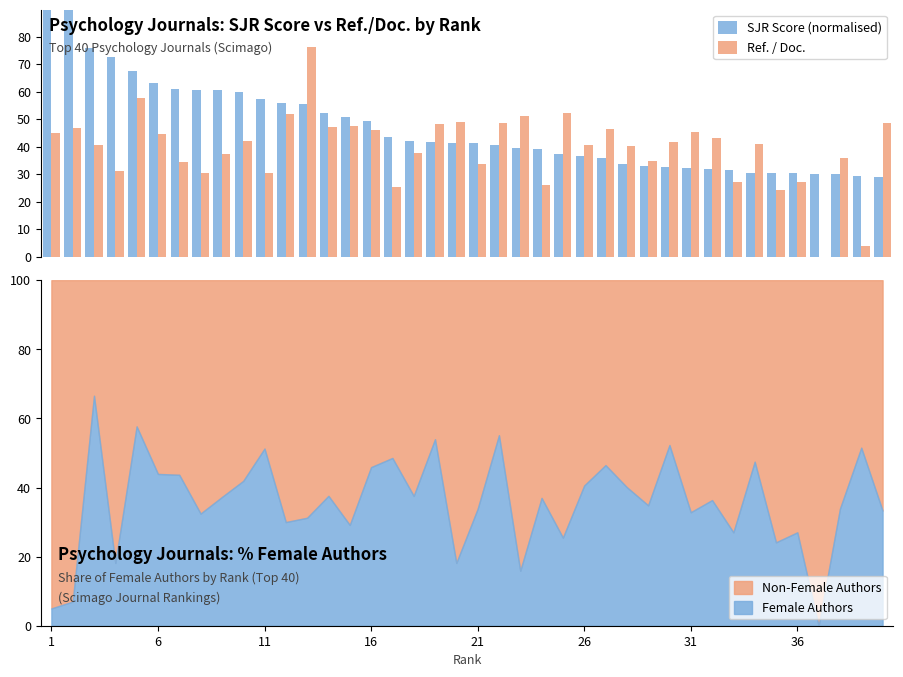

How many groups of bars are there?

40